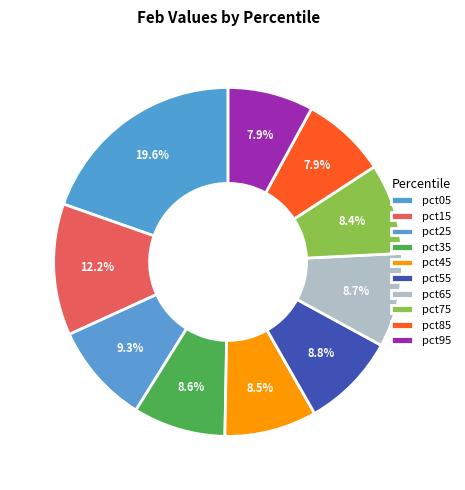

Do pct75 and pct05 together represent more than half of the pie?

No